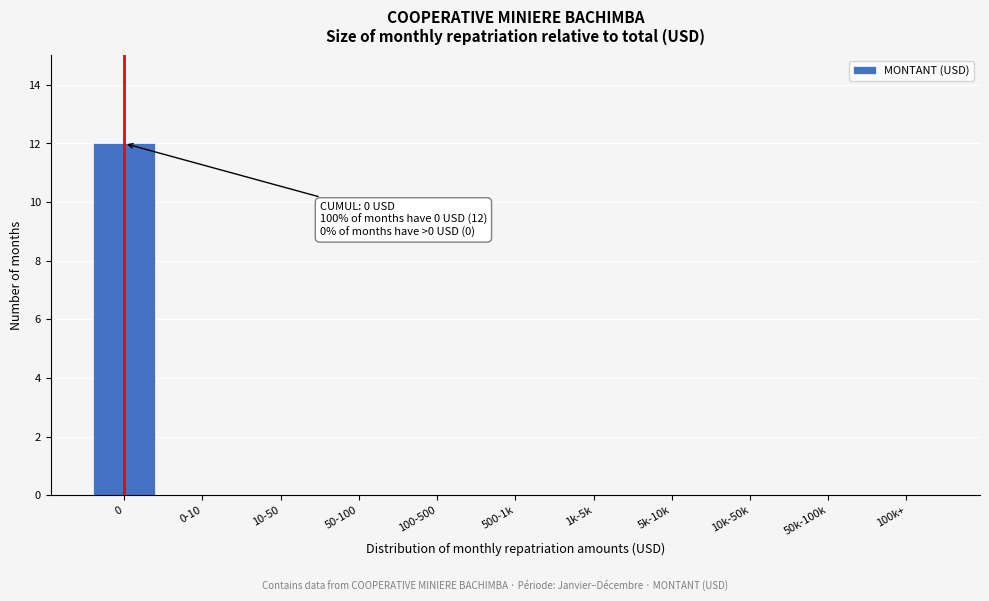

Reading left to right, transcribe all the data shown in this chart.

0=12	0-10=0	10-50=0	50-100=0	100-500=0	500-1k=0	1k-5k=0	5k-10k=0	10k-50k=0	50k-100k=0	100k+=0